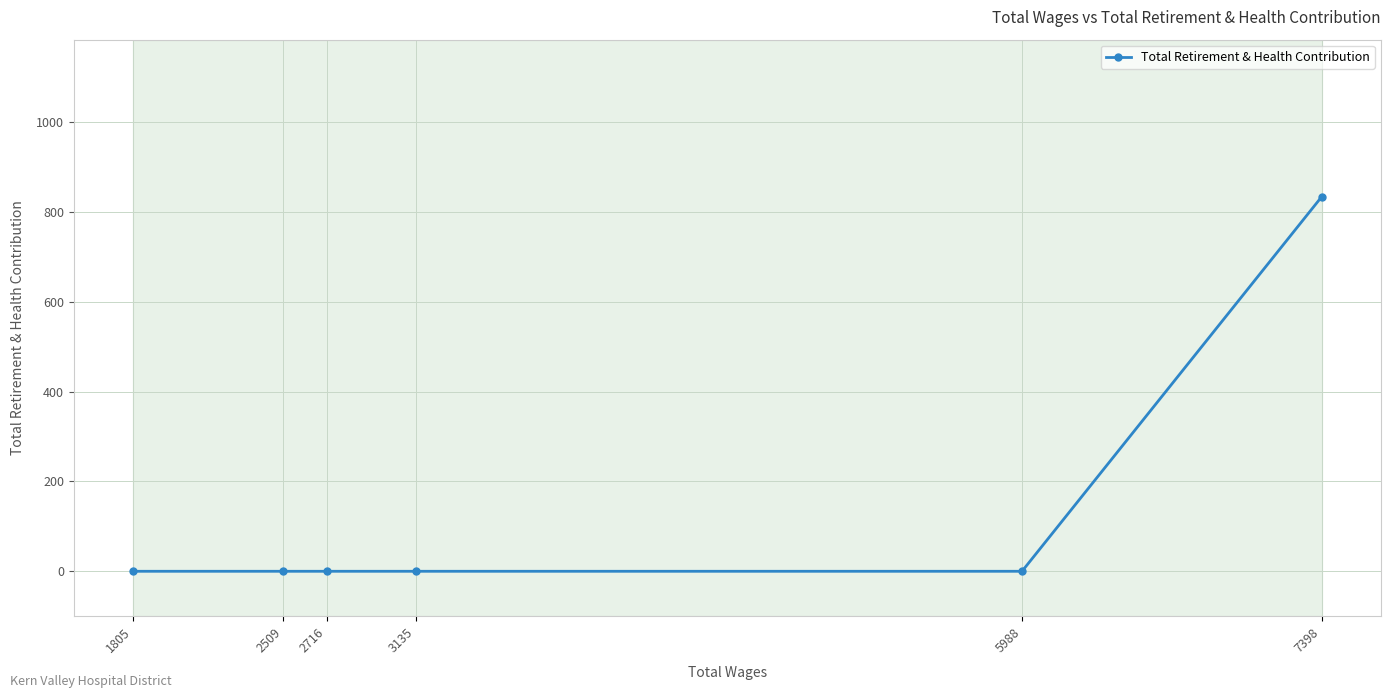

Rank the categories by value from lowest to highest.

5988, 3135, 2716, 2509, 1805, 7398